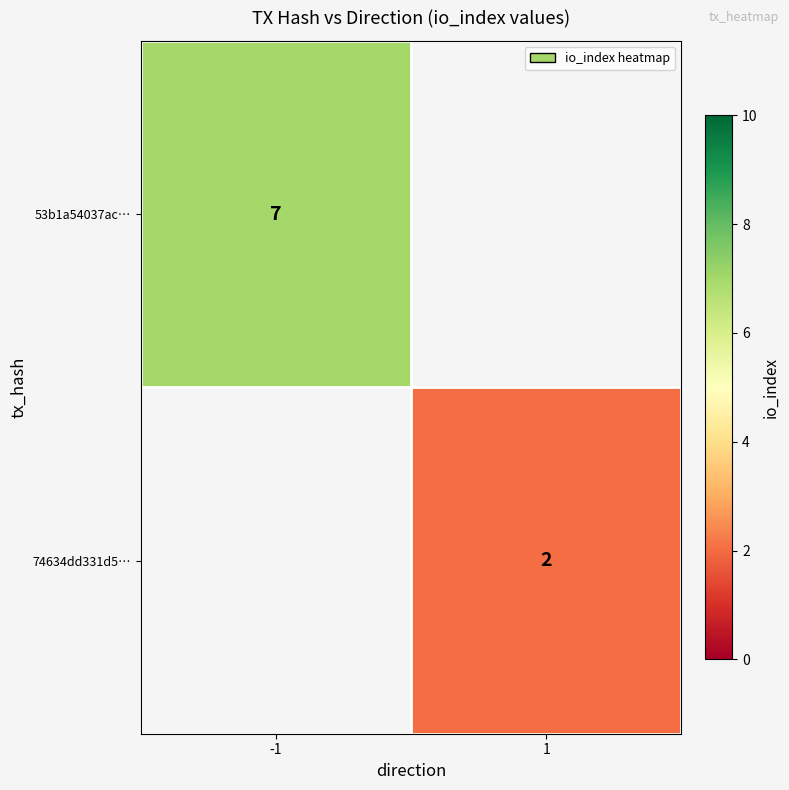

At how many categories does at least one series exceed 4?

1